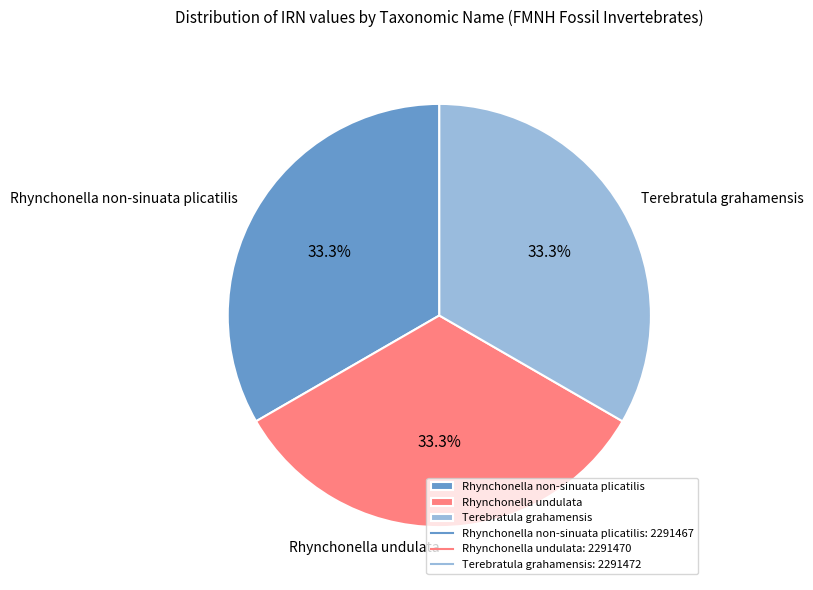

Does Rhynchonella undulata account for over 50% of the chart?

No